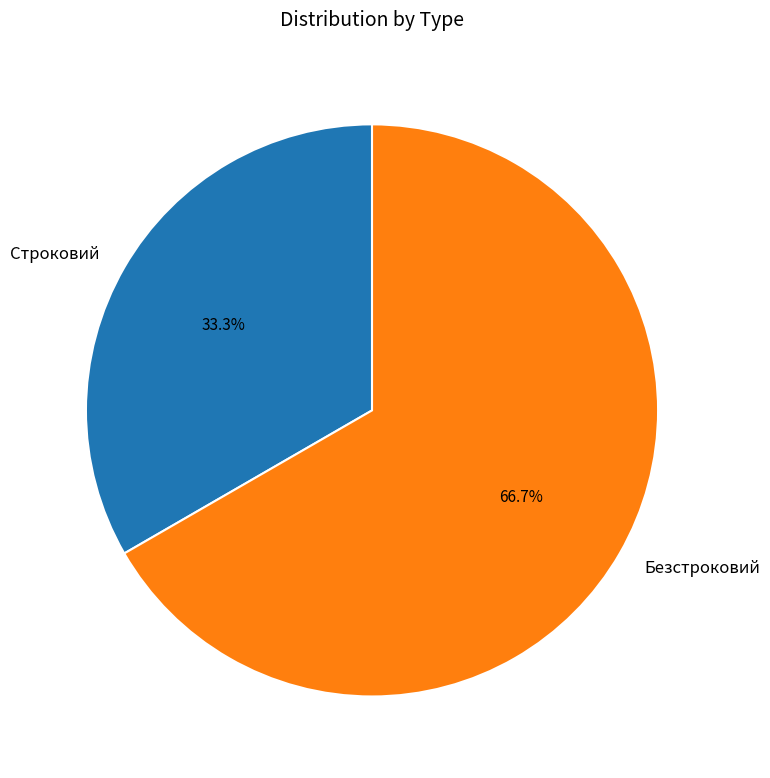

Between Безстроковий and Строковий, which is larger?

Безстроковий